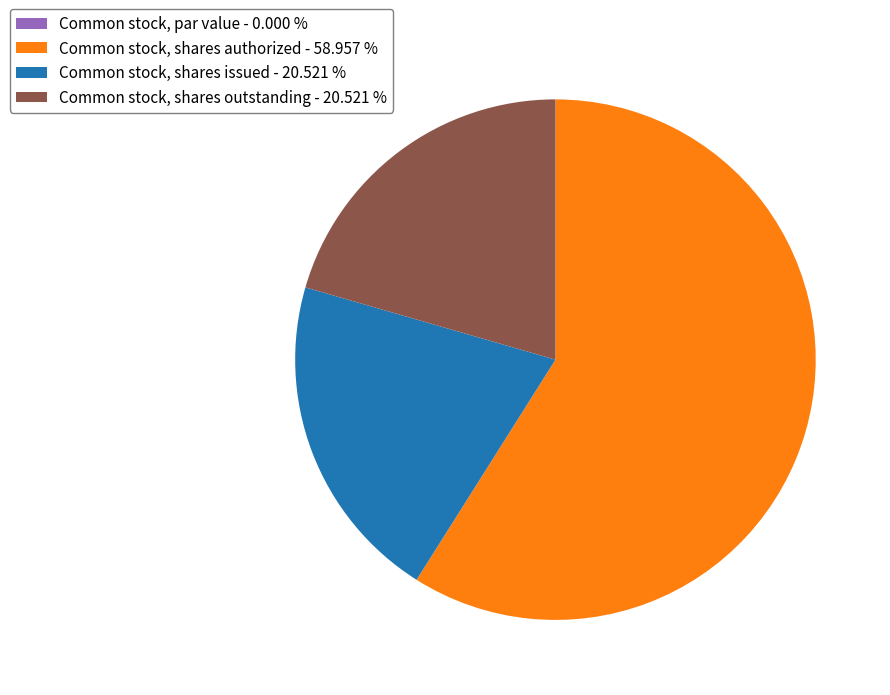

Does Common stock, shares authorized - 58.957 % represent more than half of the total?

Yes